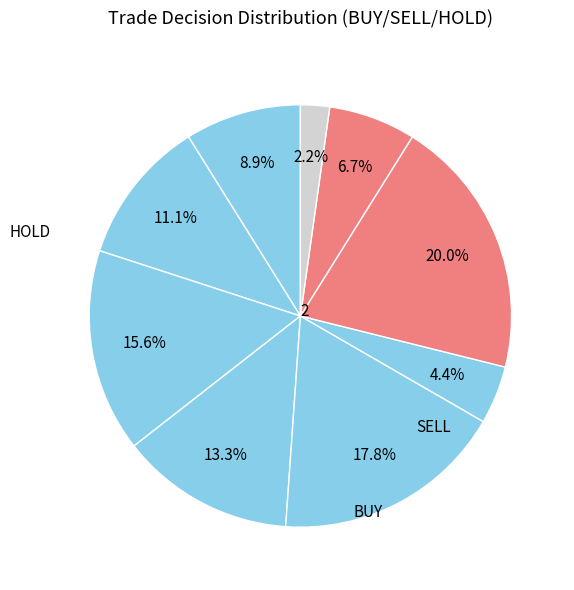

How many slices are in this pie chart?

9